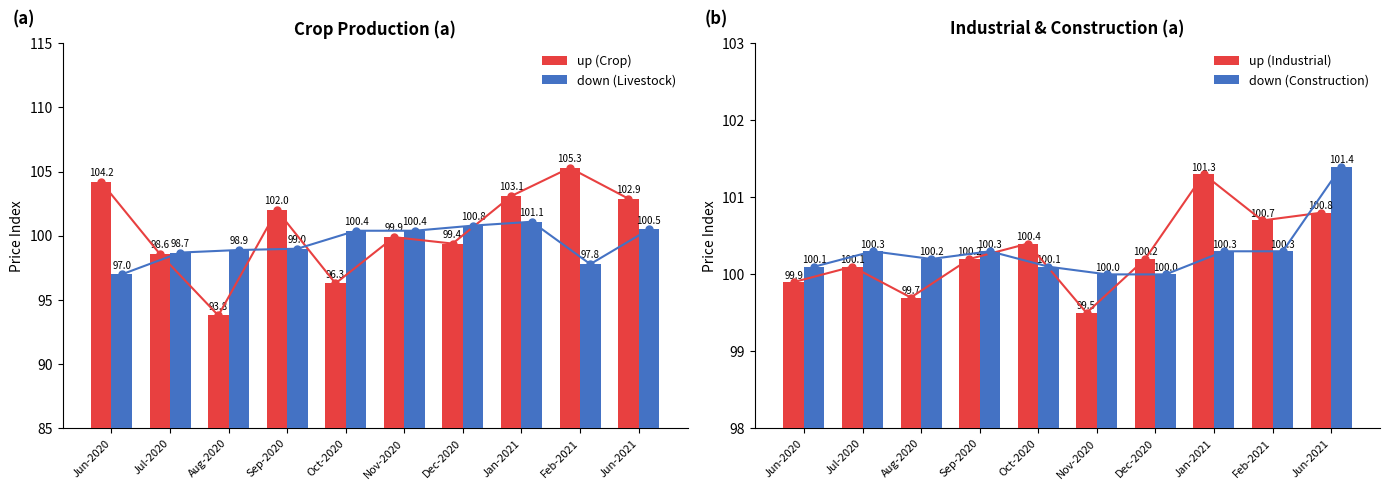

What is the difference between the maximum and minimum values in the down series?

1.4